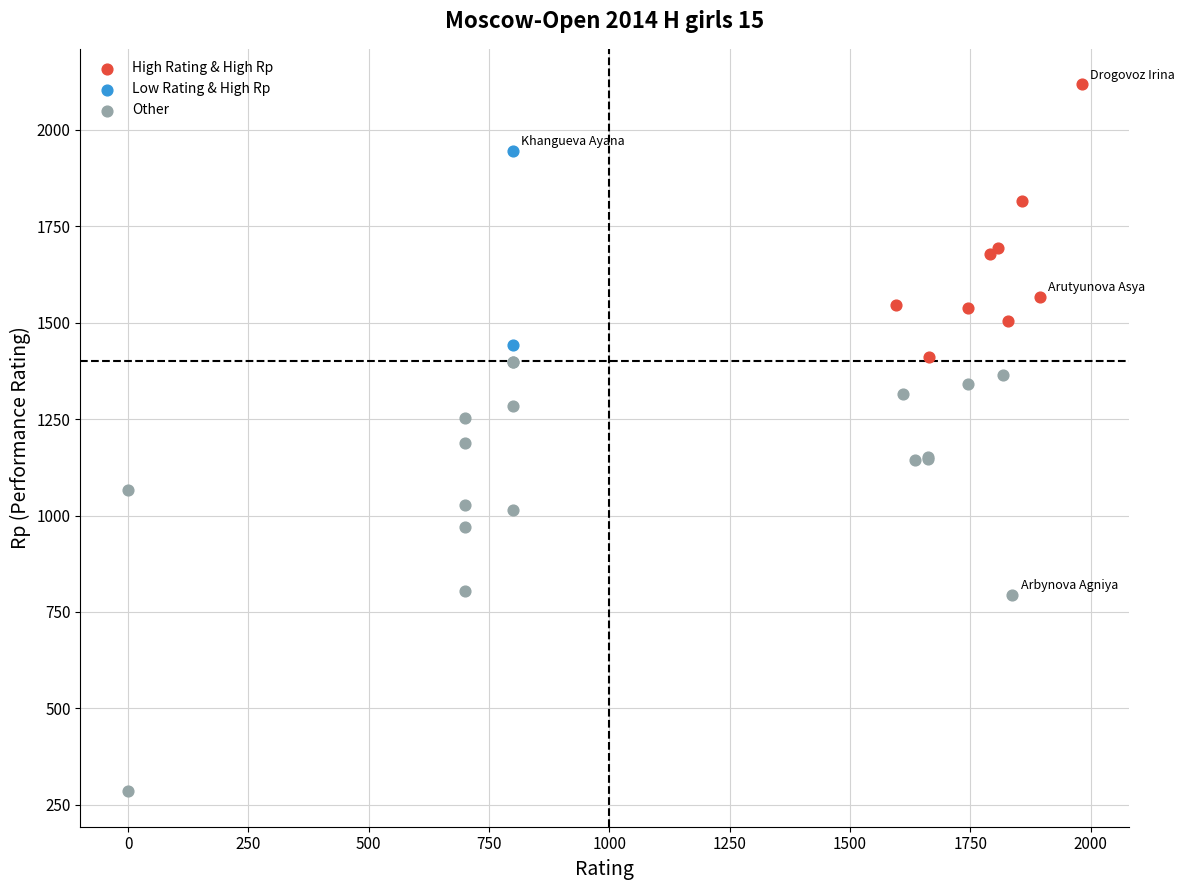

Which series contains the lowest Y value?

Other